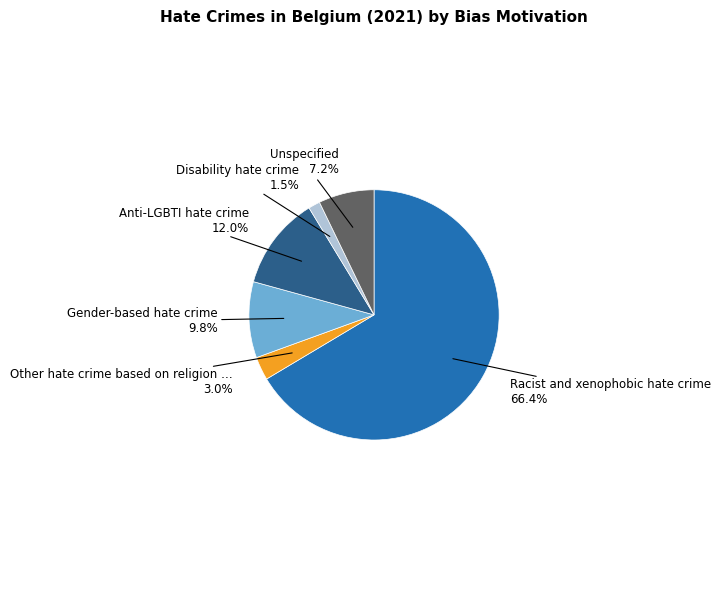

Is there a majority slice in this chart?

Yes